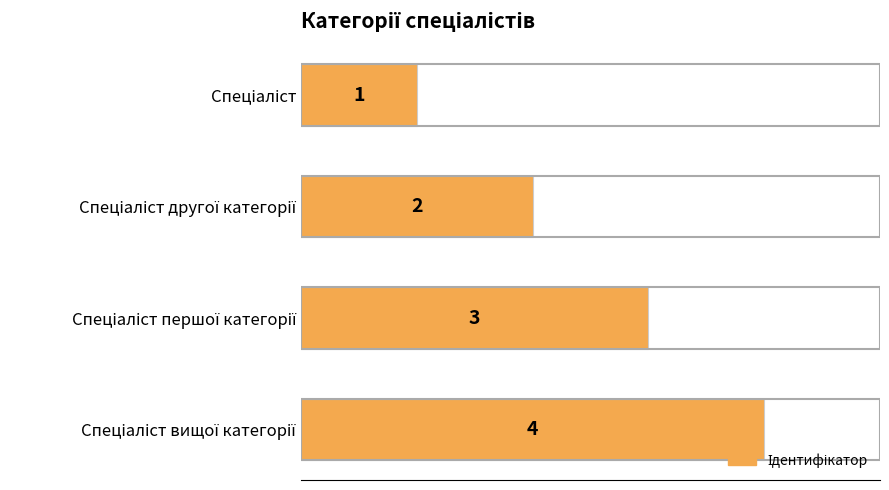

What is the value of the 1st bar from the top?

1